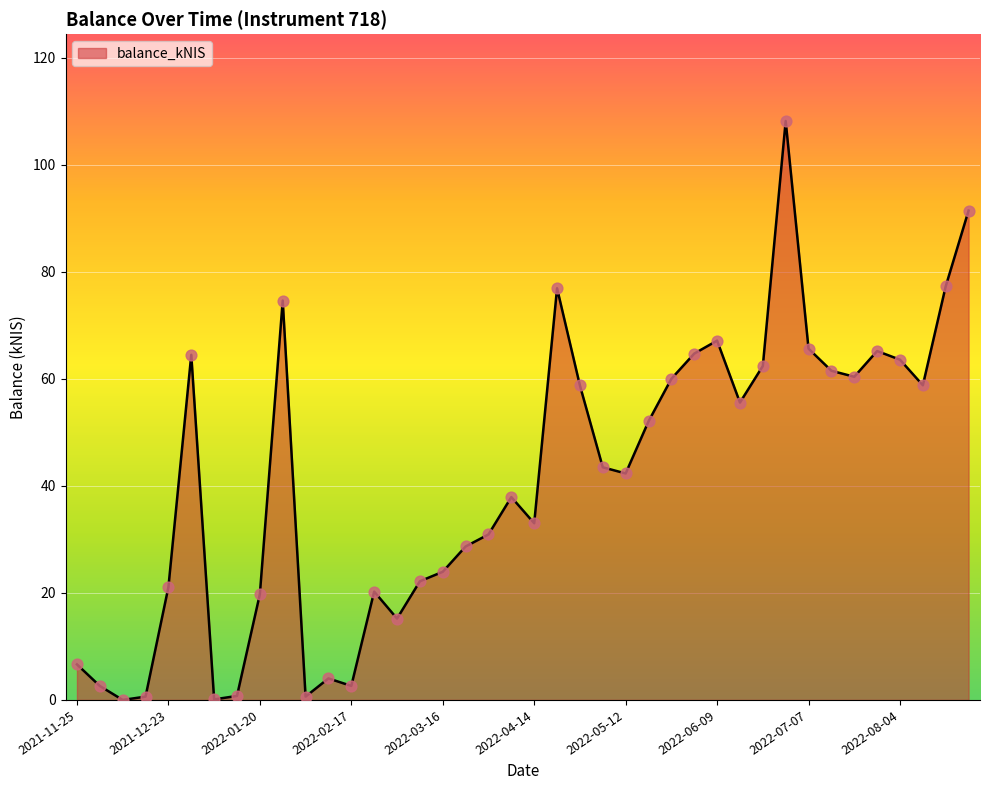

What is the difference between the maximum and minimum values?

108.2